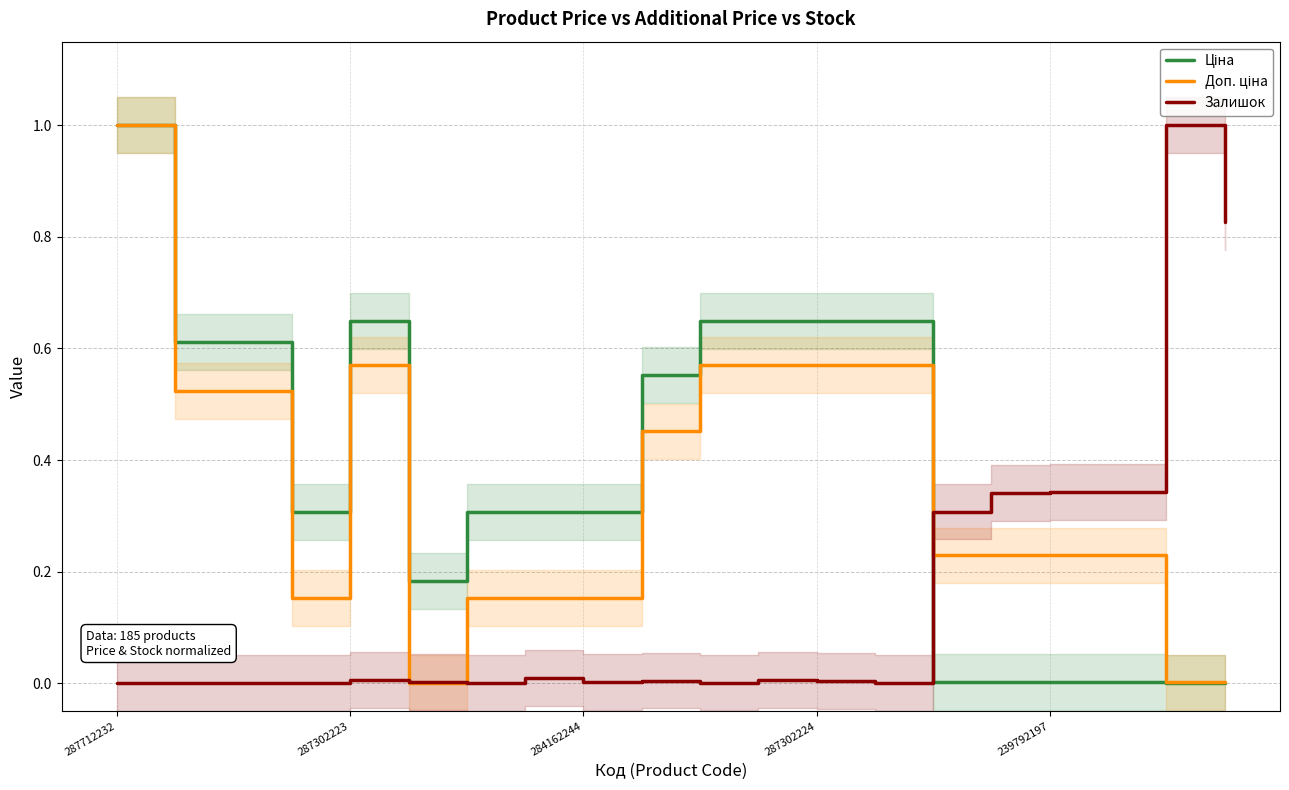

Is it true that Залишок equals 1.0 at 18?

True